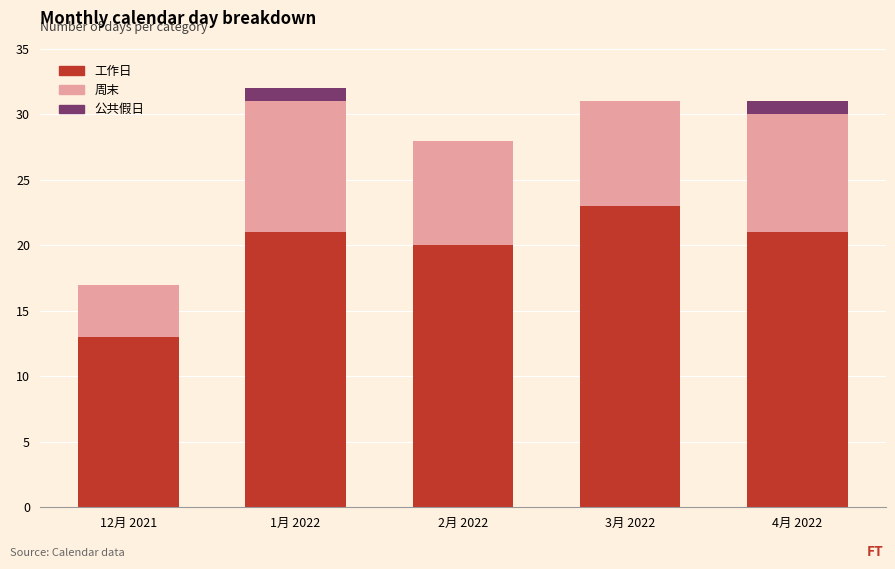

At which category is the sum across all series the highest?

1月 2022